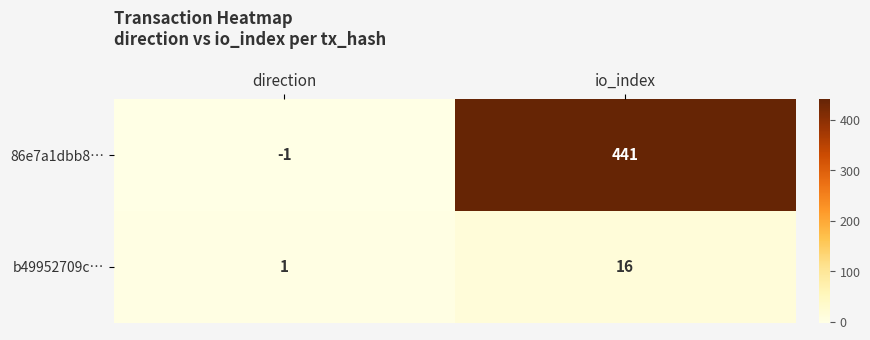

What is the sum of all 86e7a1dbb8… values?

440